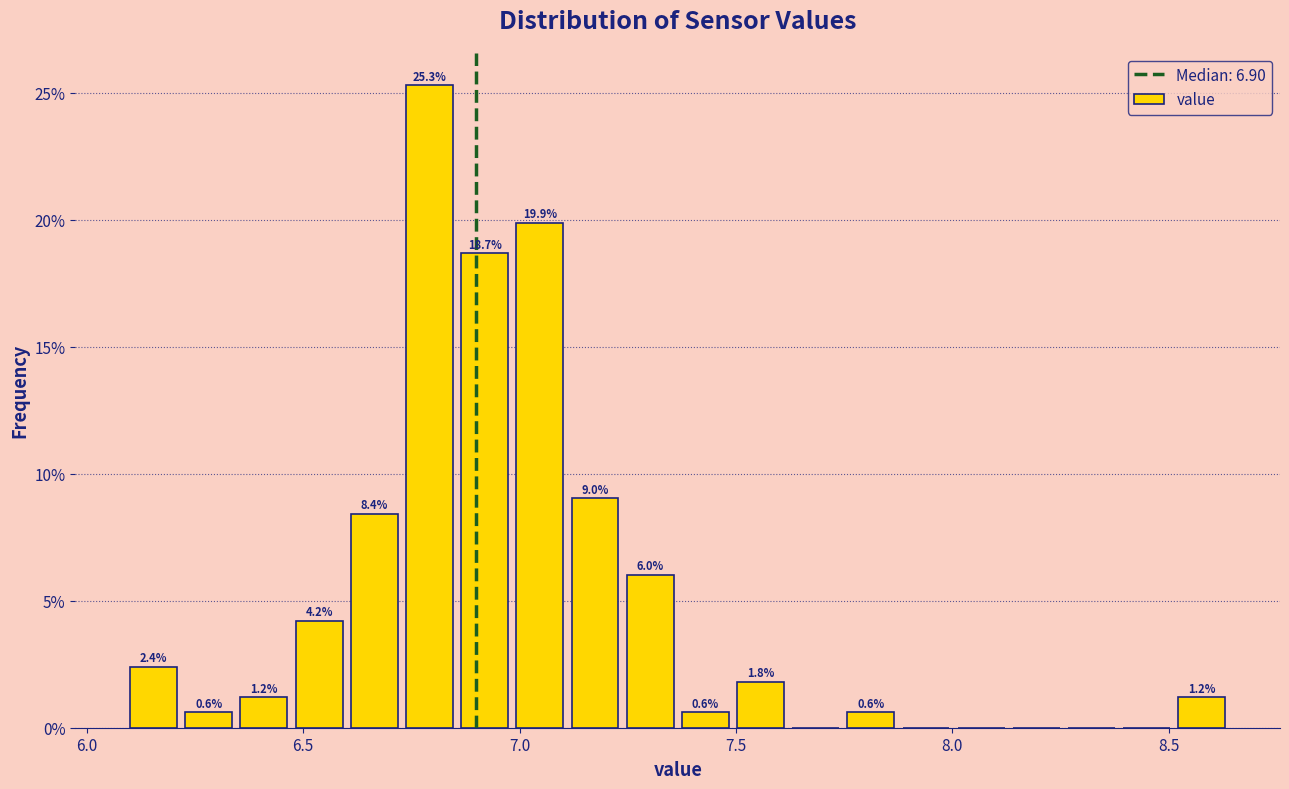

Around what value on the x-axis is the tallest bar? Give the approximate position of its centre, as read against the axis.

6.80